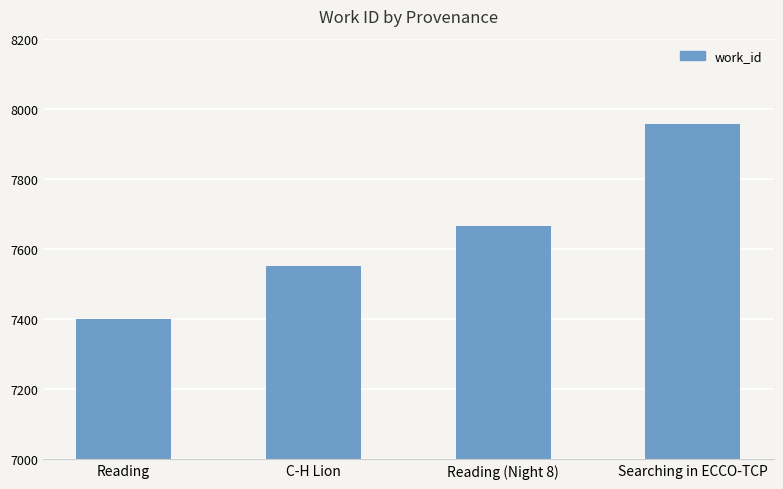

How many bars are there in total?

4